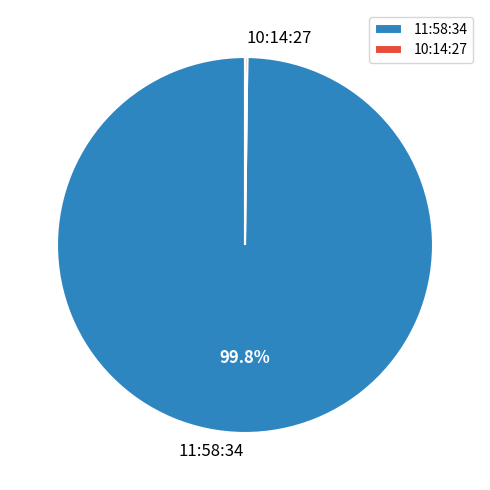

Is there any slice that represents more than half of the pie?

Yes